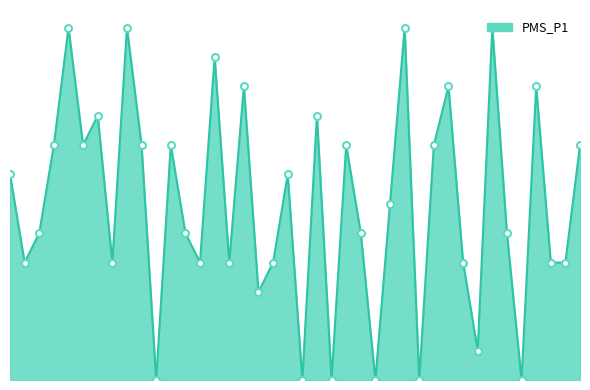

What is the average value?

1.5